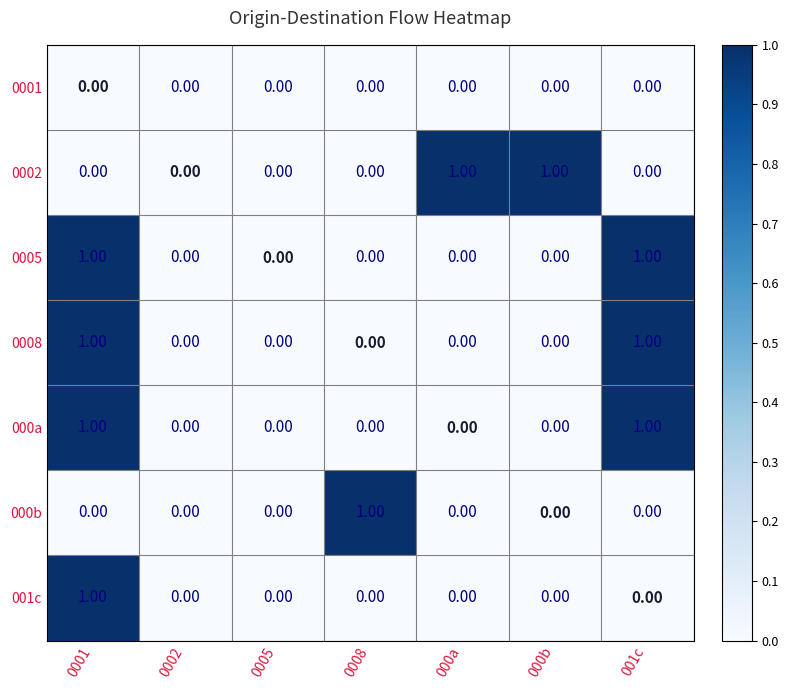

How many values in the 0002 series exceed 0?

2